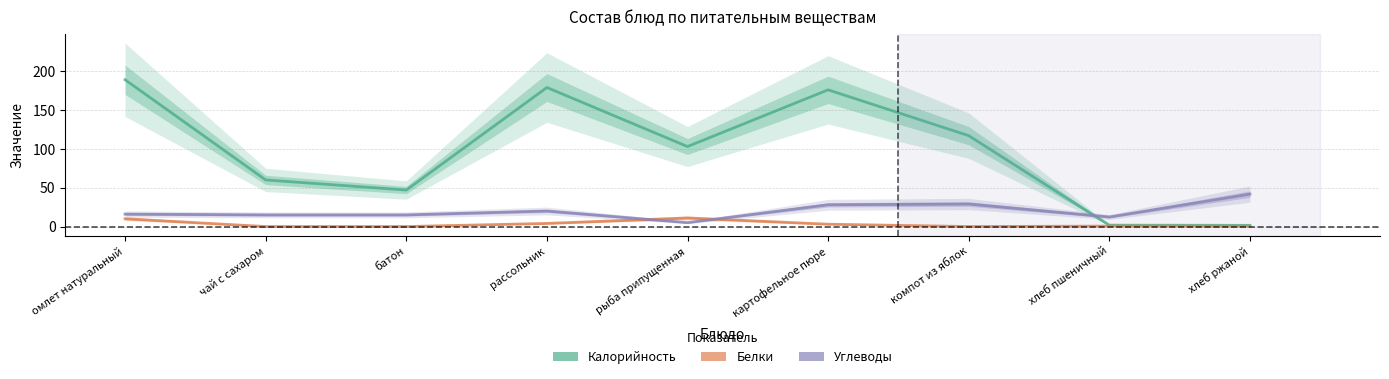

At which category does Белки reach its first local peak?

рыба припущенная